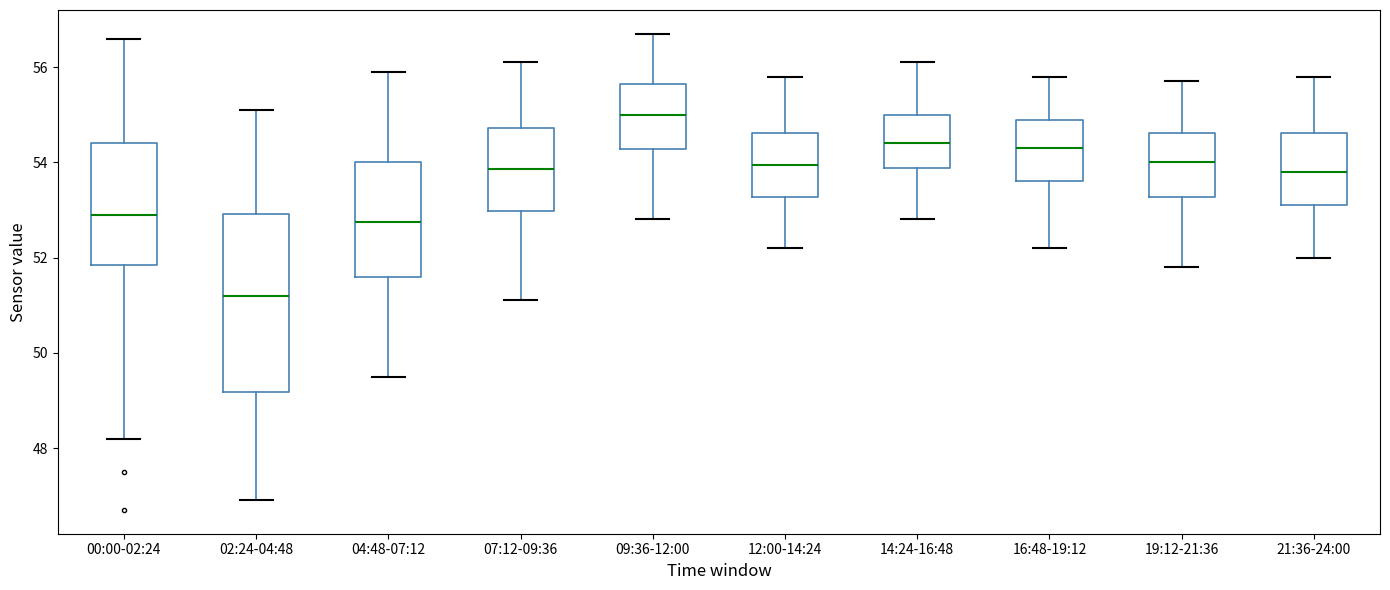

Where is the upper edge of the box for 19:12-21:36 on the y-axis? The values are not printed on the chart, so give them approximately, as read against the axis.

54.6